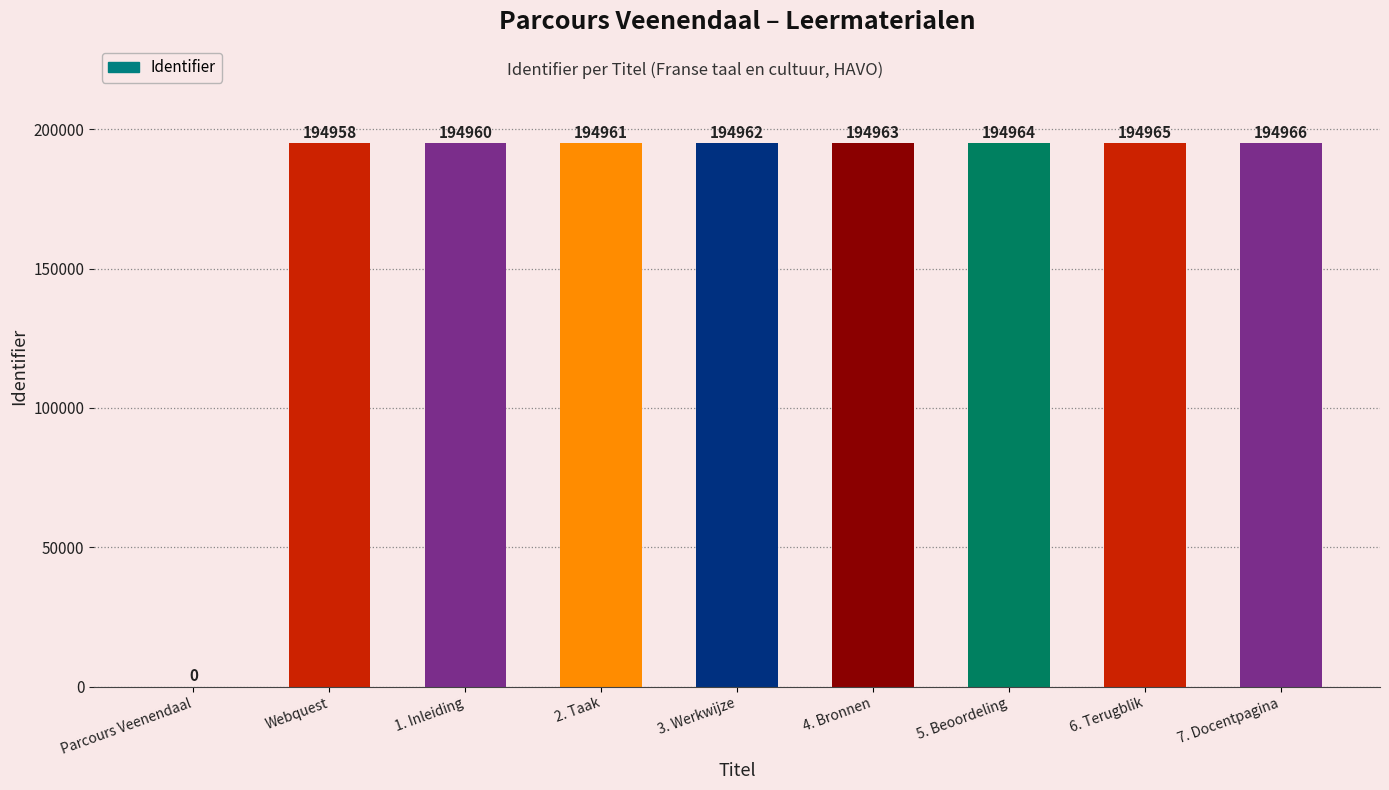

Between 1. Inleiding and Parcours Veenendaal, which is larger?

1. Inleiding